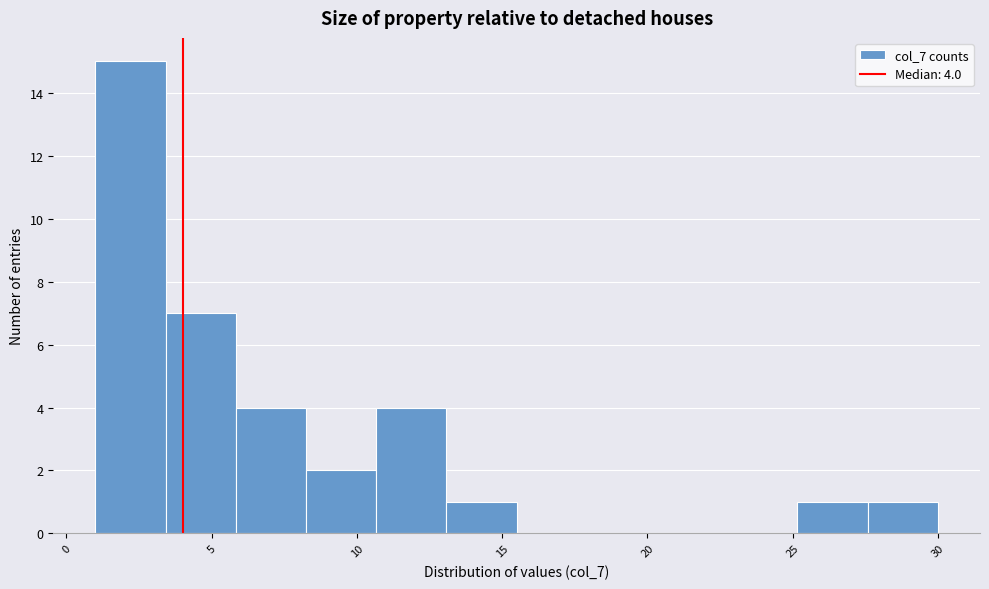

Which range on the x-axis has the tallest bar?

1.0 to 3.5